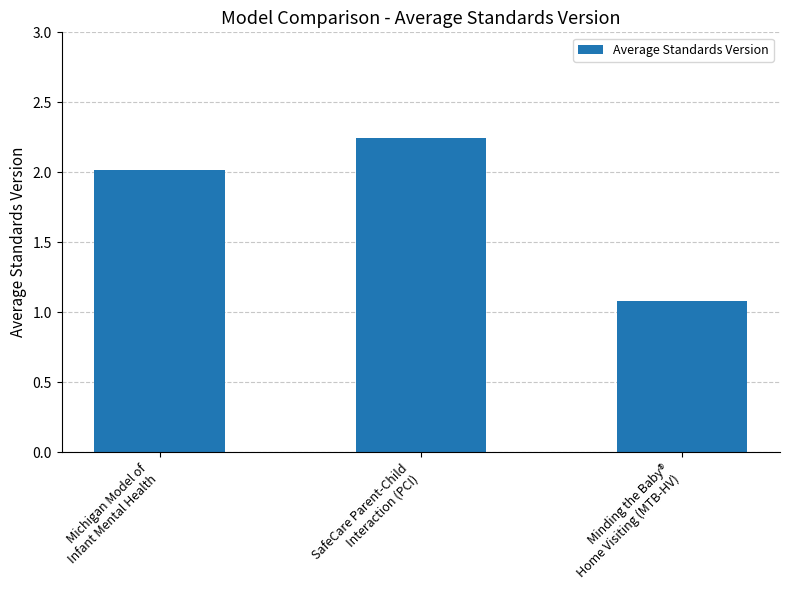

At which category does the chart reach its minimum across all series?

Minding the Baby®
Home Visiting (MTB-HV)